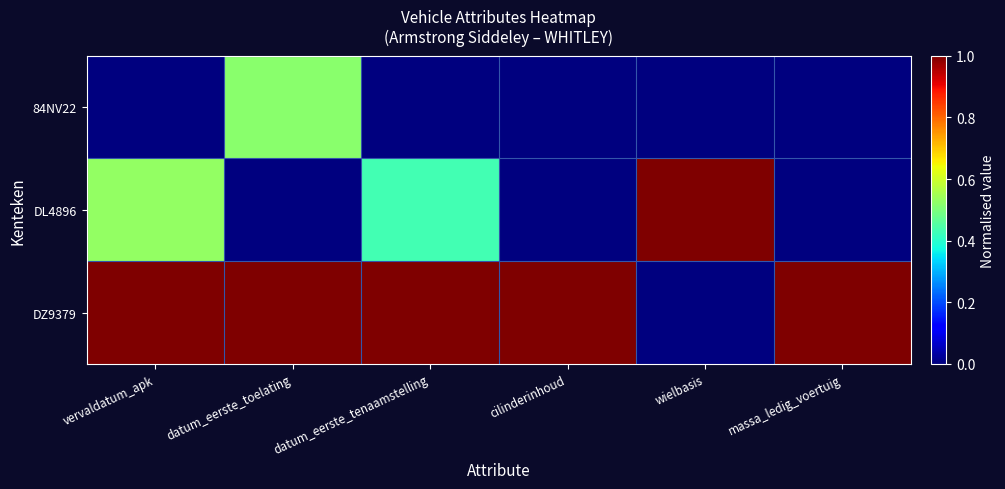

Which has a higher value, vervaldatum_apk or cilinderinhoud?

vervaldatum_apk